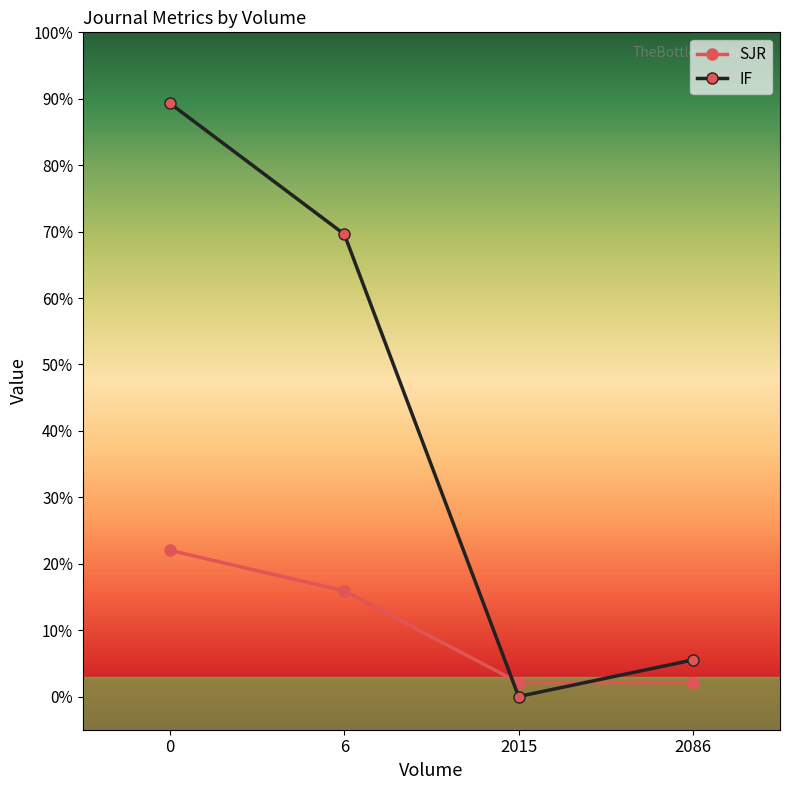

Where do IF and SJR first cross each other?

6 and 2015